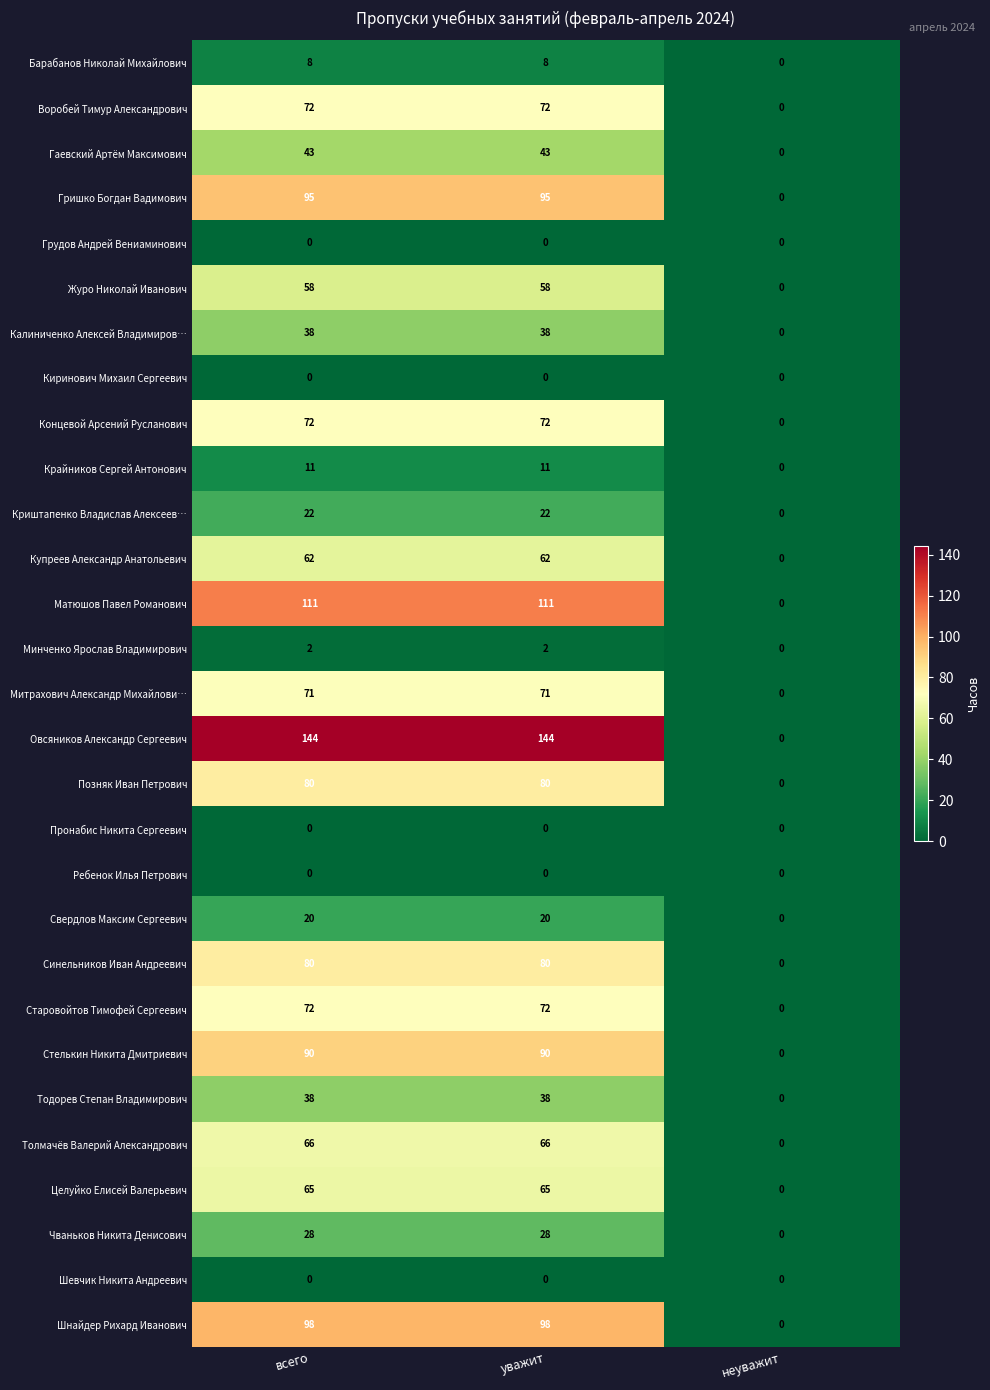

What is the maximum value shown in the chart?

144